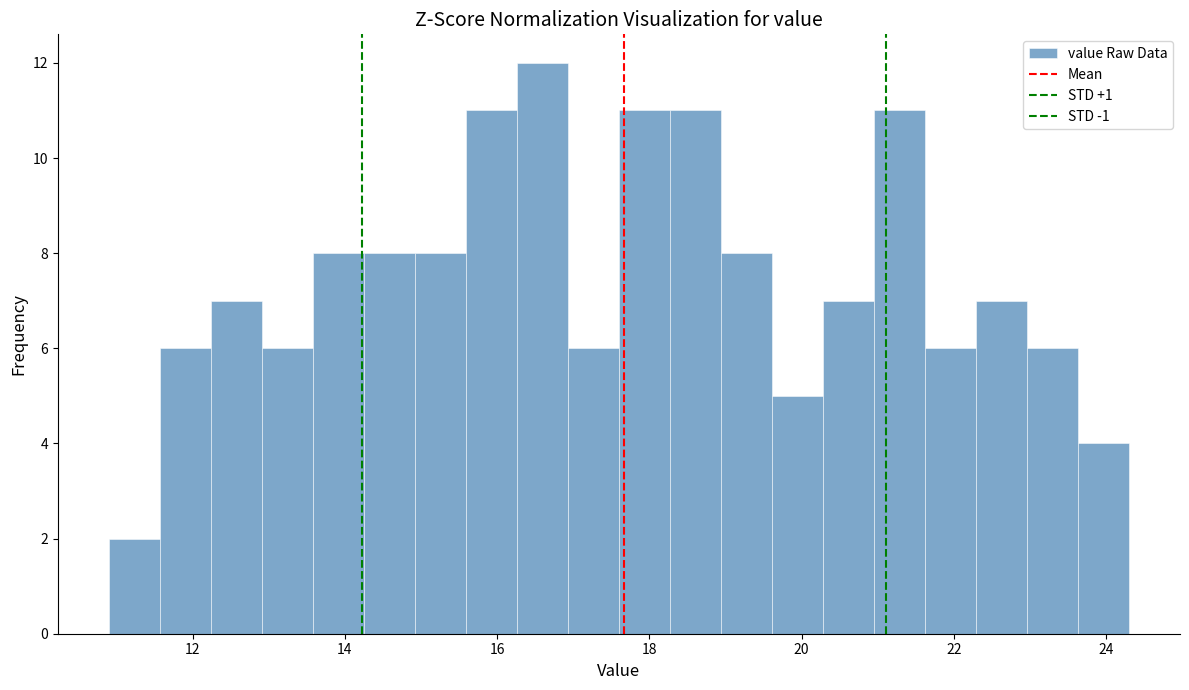

Read against the x-axis, roughly where is the centre of the tallest bar?

16.6